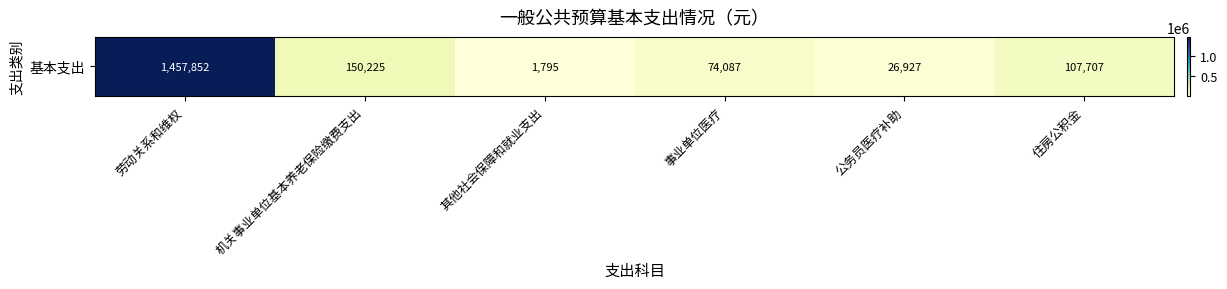

At which category does the chart reach its peak across all series?

劳动关系和维权